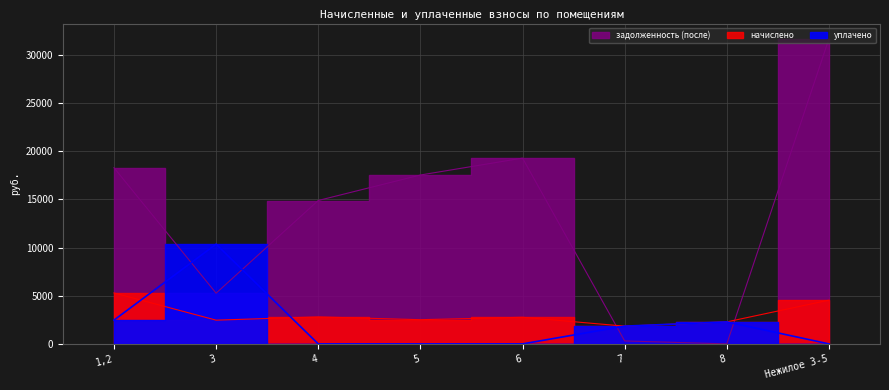

Is it true that задолженность (после) equals 31661.2 at Нежилое 3-5?

True